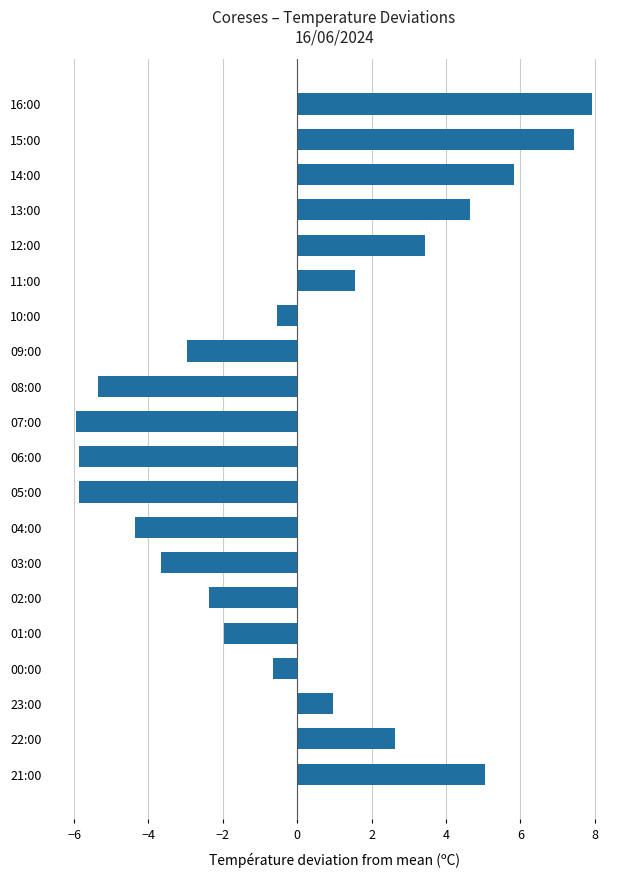

What is the change in value from 03:00 to 01:00?

+1.7